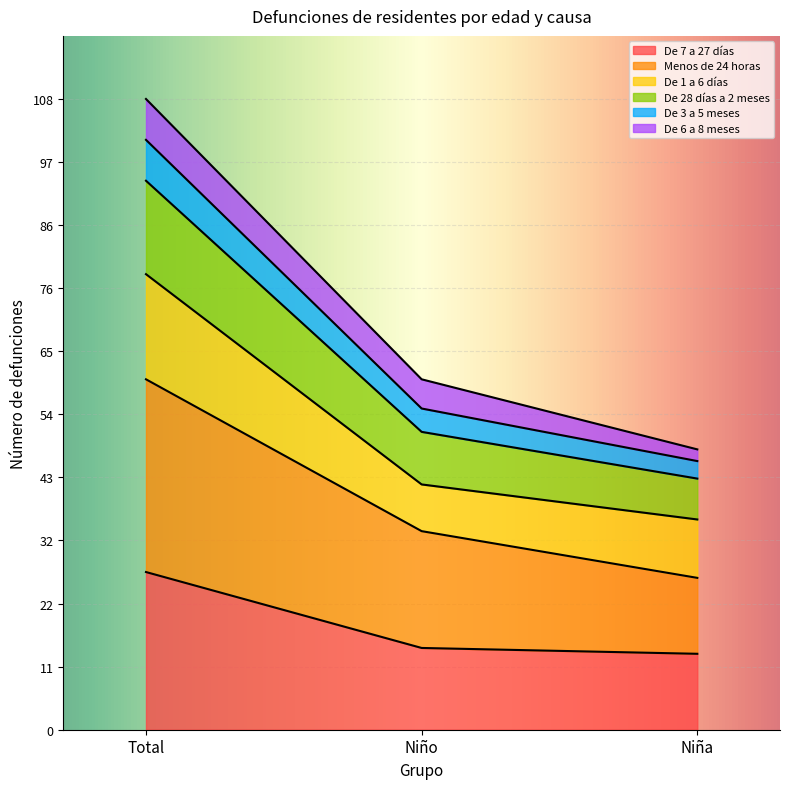

At which category is the sum across all series the highest?

Total